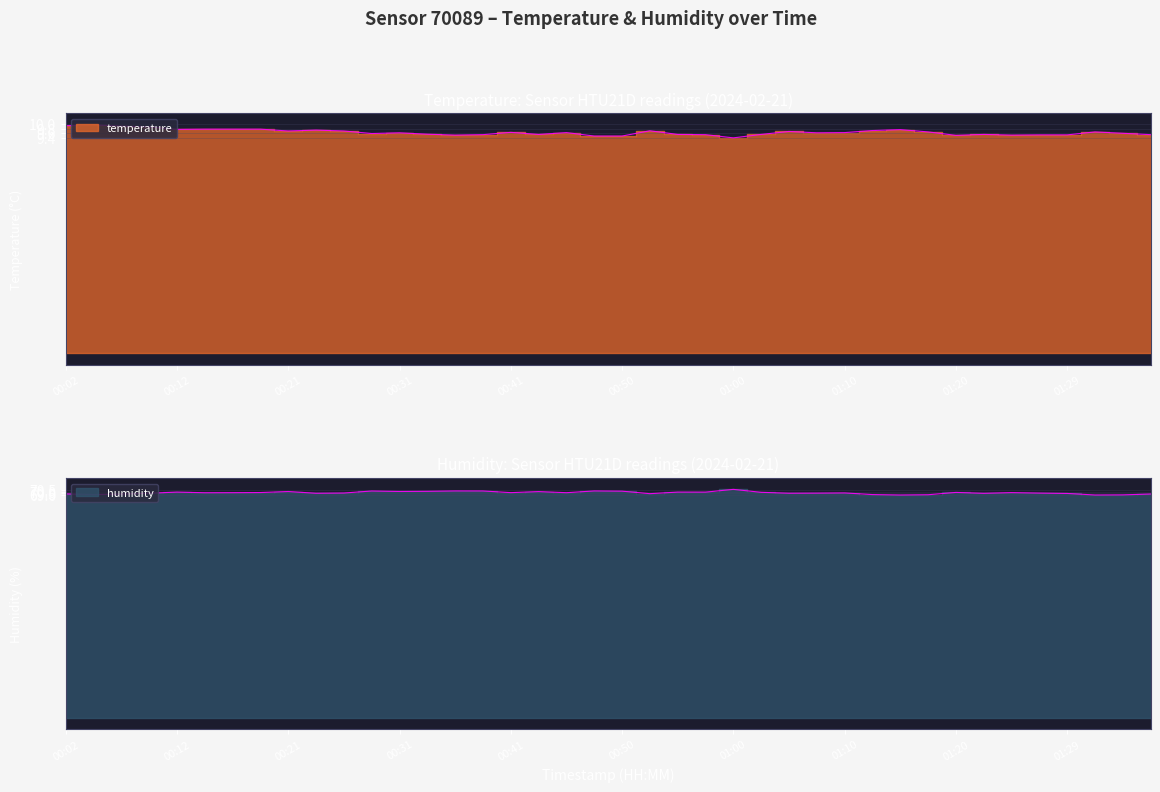

At 01:25, list the series in order from largest to smallest.

humidity, temperature